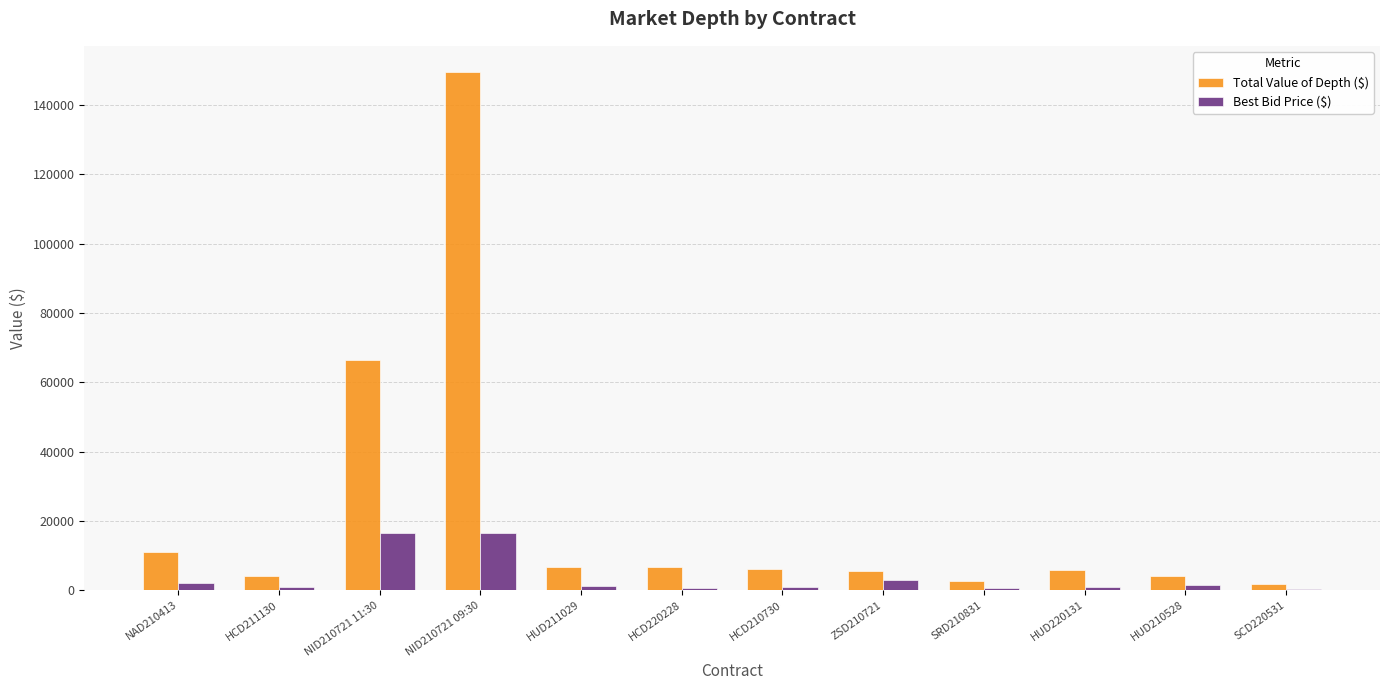

What is the maximum value shown in the chart?

149610.0